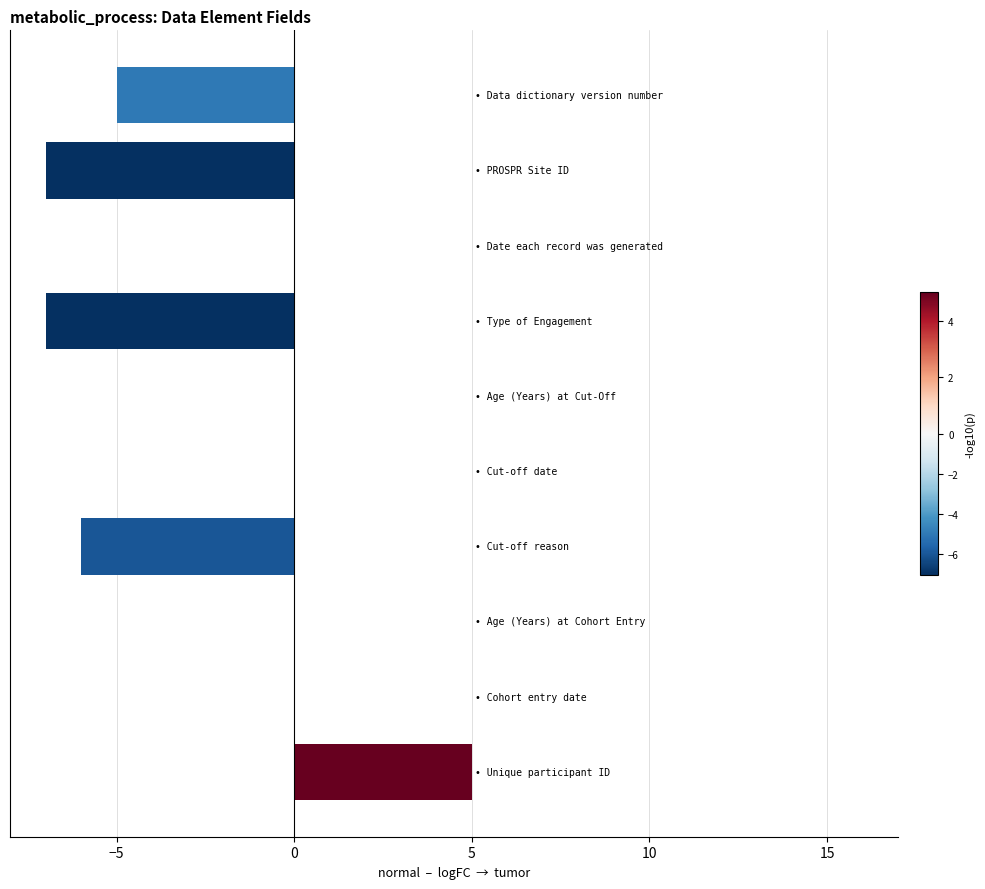

What is the maximum value shown in the chart?

5